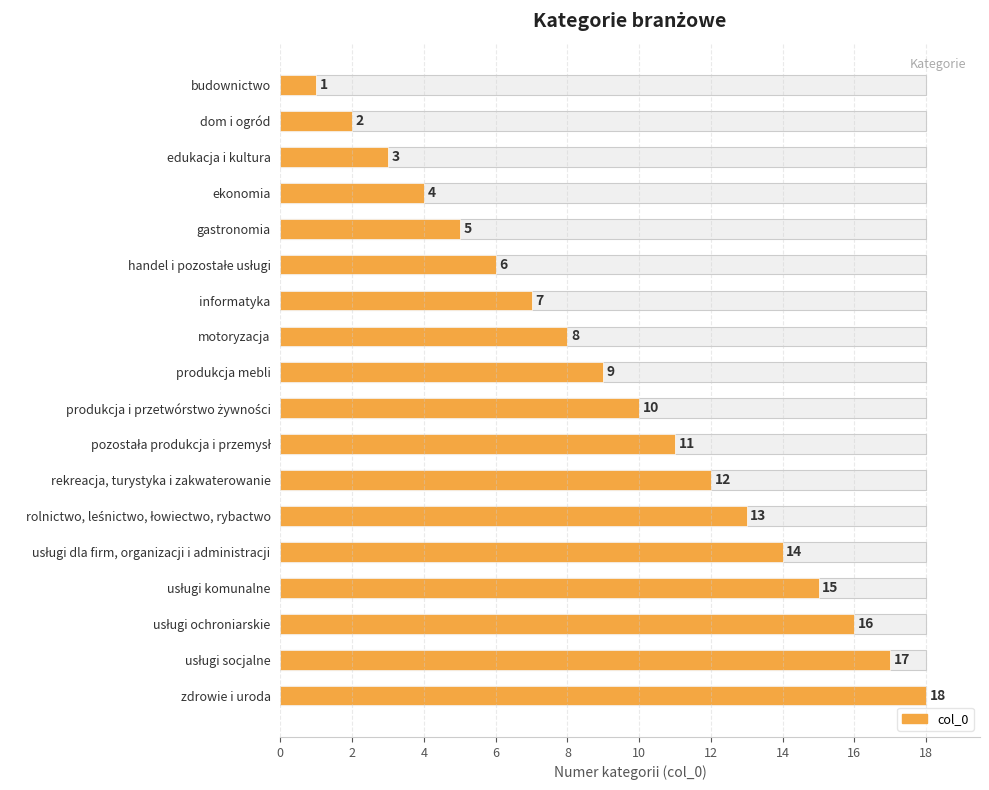

What value does the data have at usługi dla firm, organizacji i administracji, to the nearest 10?

10